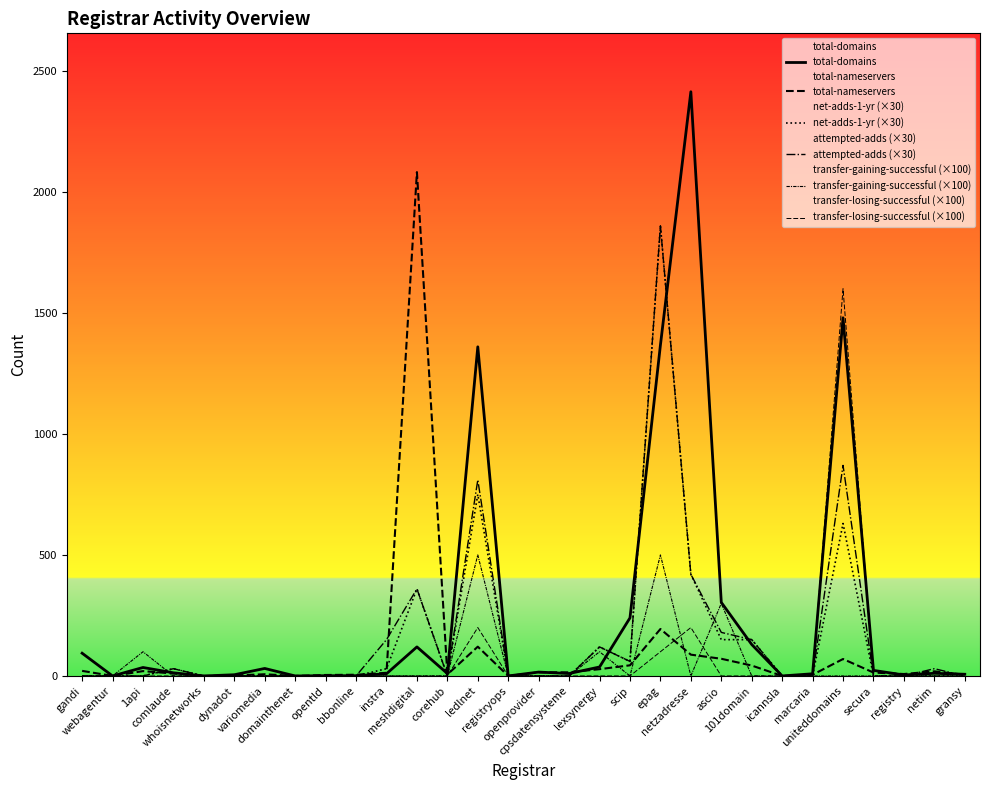

List the series in order of their peak value, highest first.

total-domains, total-nameservers, net-adds-1-yr (×30), attempted-adds (×30), transfer-losing-successful (×100), transfer-gaining-successful (×100)